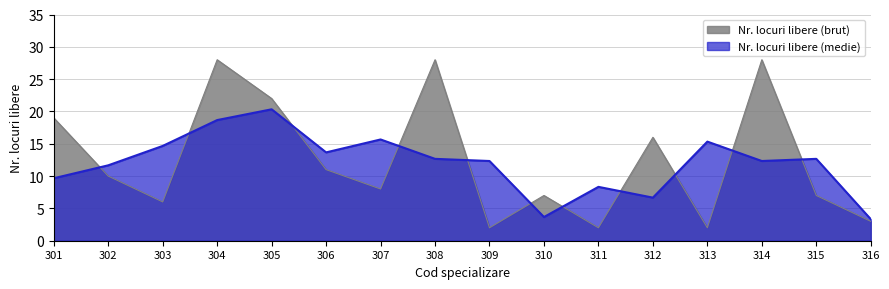

Is it true that the value at 313 is 1?

False